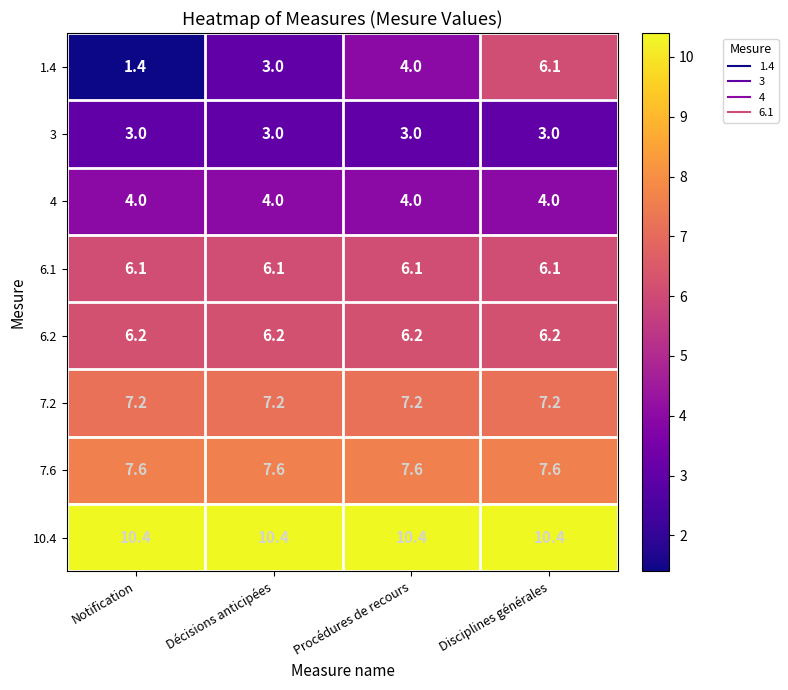

Which series has the largest range (max minus min)?

1.4